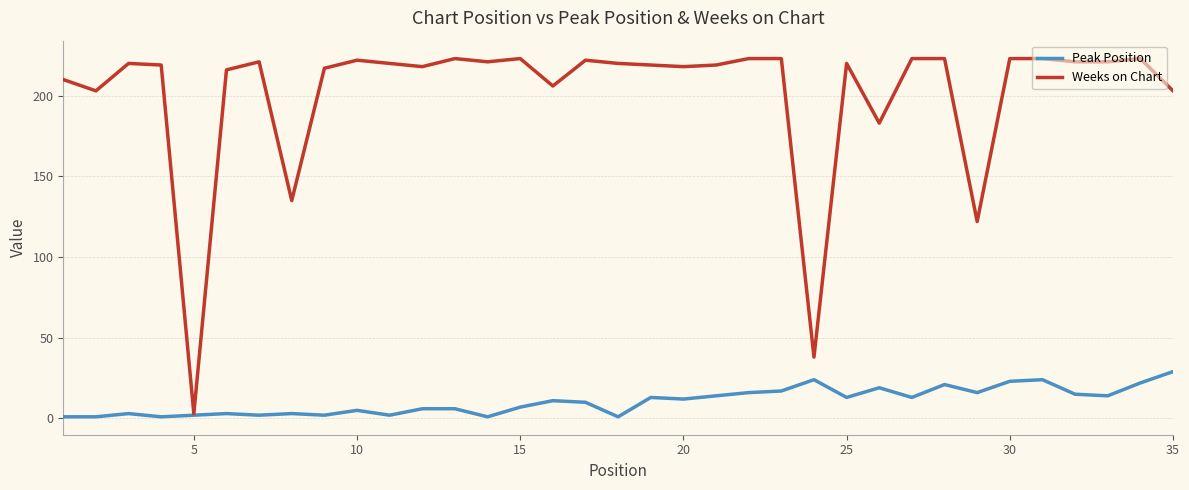

What is the minimum value shown in the chart?

1